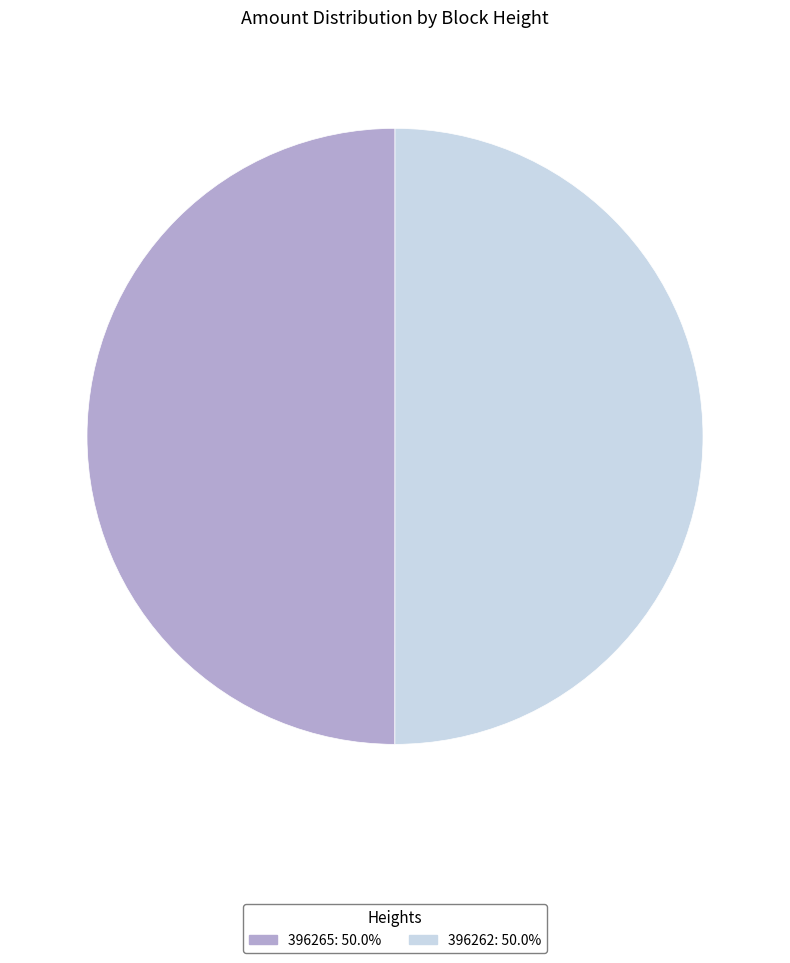

Do 396265: 50.0% and 396262: 50.0% together represent more than half of the pie?

Yes